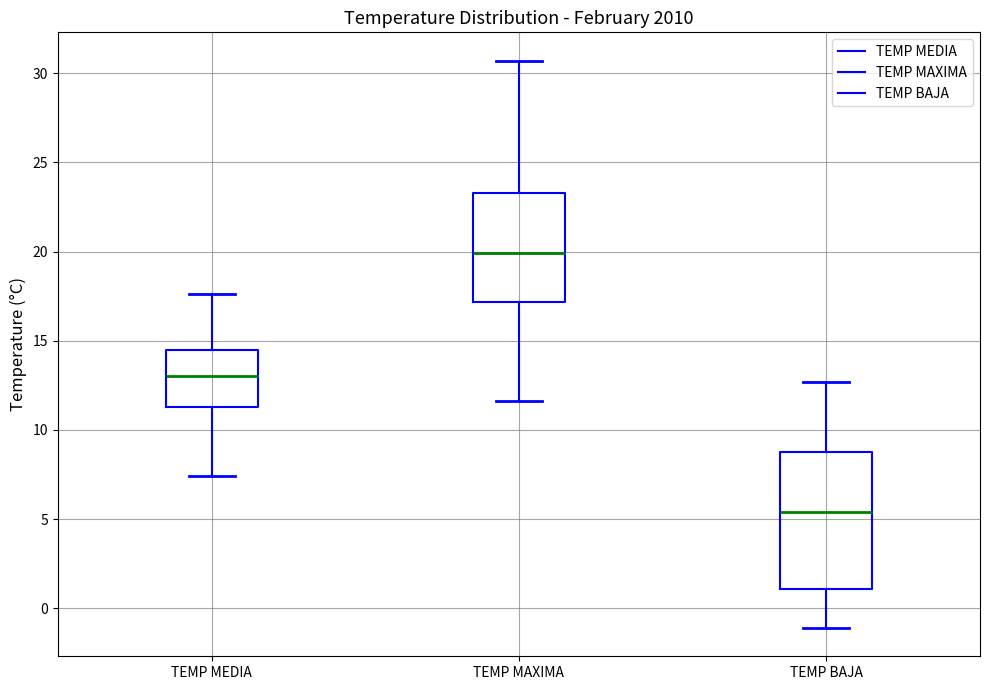

Reading left to right, transcribe this box plot: for each box, give where its median line is, the range the box spans, and where its two whiskers end, as read against the y-axis. The values are not printed on the chart, so give them approximately, as read against the axis.

TEMP MEDIA: median 13.0, box 11.5 to 14.5, whiskers 7.5 to 17.5
TEMP MAXIMA: median 20.0, box 17.0 to 23.5, whiskers 11.5 to 30.5
TEMP BAJA: median 5.5, box 1.0 to 9.0, whiskers -1.0 to 12.5